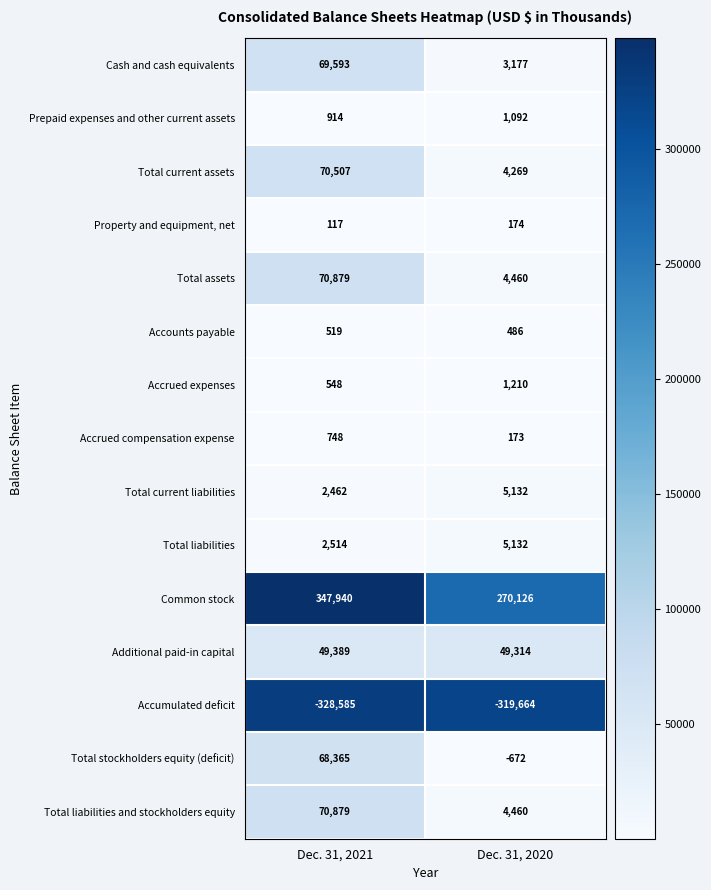

Reading left to right, transcribe all the data shown in this chart.

Cash and cash equivalents: Dec. 31, 2021=69593	Dec. 31, 2020=3177
Prepaid expenses and other current assets: Dec. 31, 2021=914	Dec. 31, 2020=1092
Total current assets: Dec. 31, 2021=70507	Dec. 31, 2020=4269
Property and equipment, net: Dec. 31, 2021=117	Dec. 31, 2020=174
Total assets: Dec. 31, 2021=70879	Dec. 31, 2020=4460
Accounts payable: Dec. 31, 2021=519	Dec. 31, 2020=486
Accrued expenses: Dec. 31, 2021=548	Dec. 31, 2020=1210
Accrued compensation expense: Dec. 31, 2021=748	Dec. 31, 2020=173
Total current liabilities: Dec. 31, 2021=2462	Dec. 31, 2020=5132
Total liabilities: Dec. 31, 2021=2514	Dec. 31, 2020=5132
Common stock: Dec. 31, 2021=347940	Dec. 31, 2020=270126
Additional paid-in capital: Dec. 31, 2021=49389	Dec. 31, 2020=49314
Accumulated deficit: Dec. 31, 2021=-328585	Dec. 31, 2020=-319664
Total stockholders equity (deficit): Dec. 31, 2021=68365	Dec. 31, 2020=-672
Total liabilities and stockholders equity: Dec. 31, 2021=70879	Dec. 31, 2020=4460